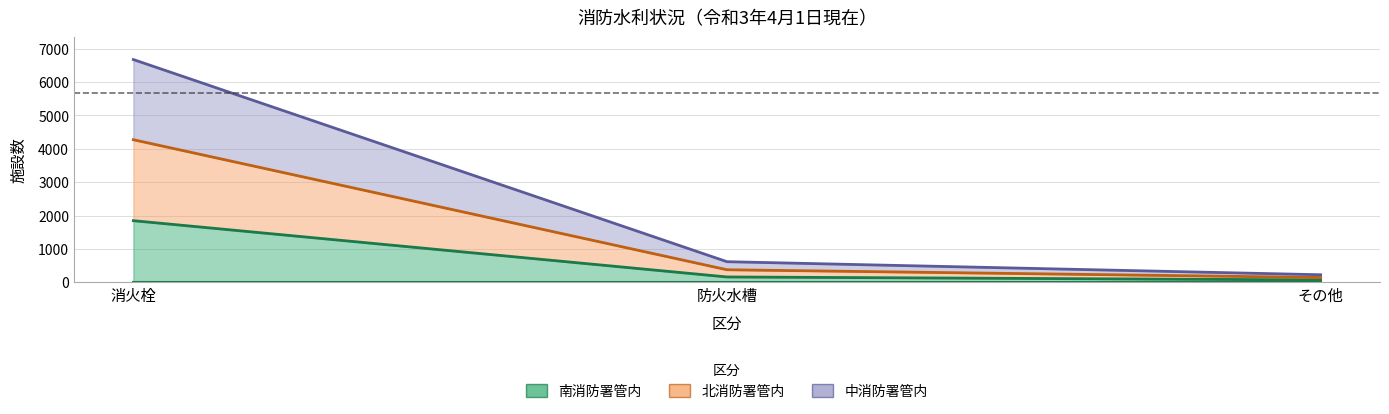

Between その他 and 消火栓, which is larger?

消火栓